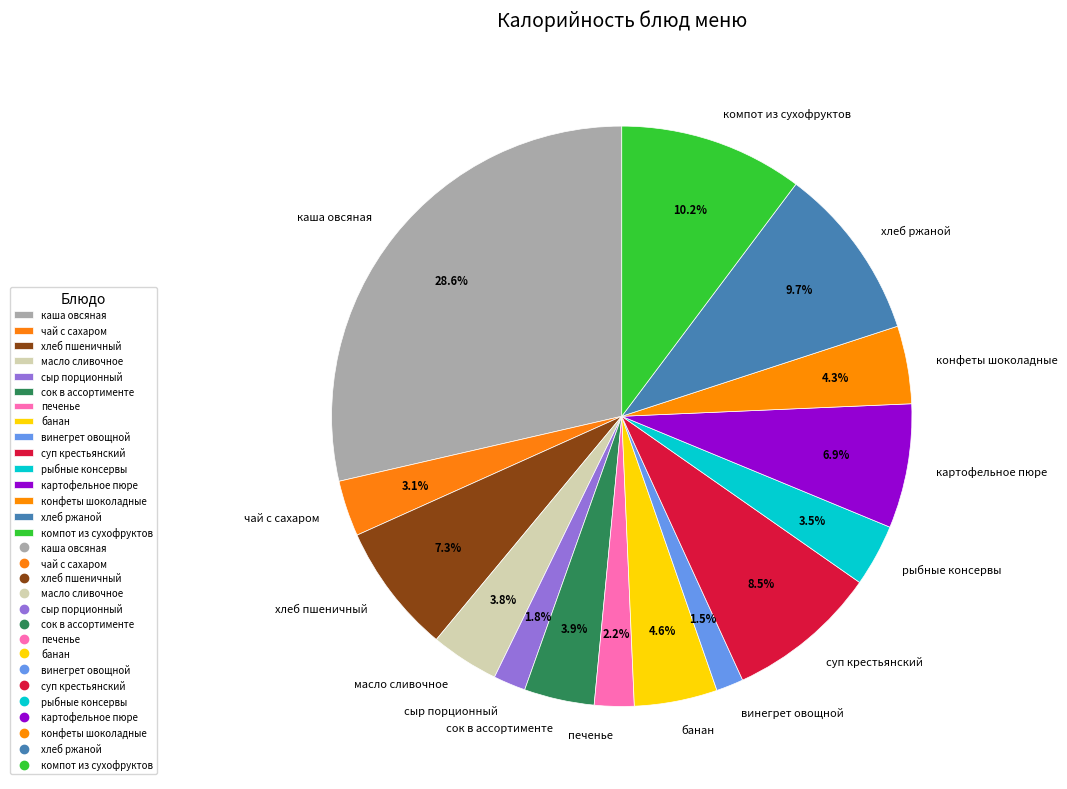

To the nearest percent, what portion does компот из сухофруктов represent?

10%